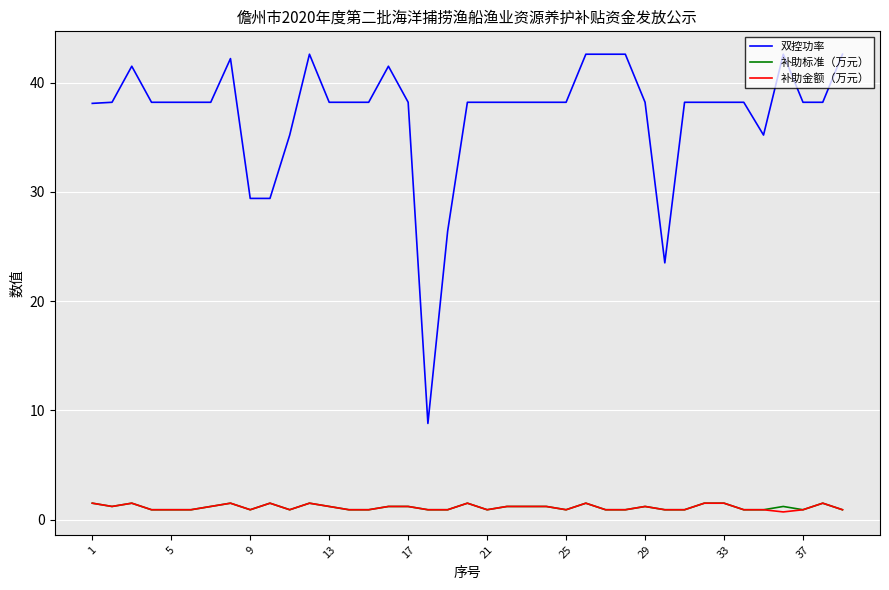

Which series has the largest total across all categories?

双控功率